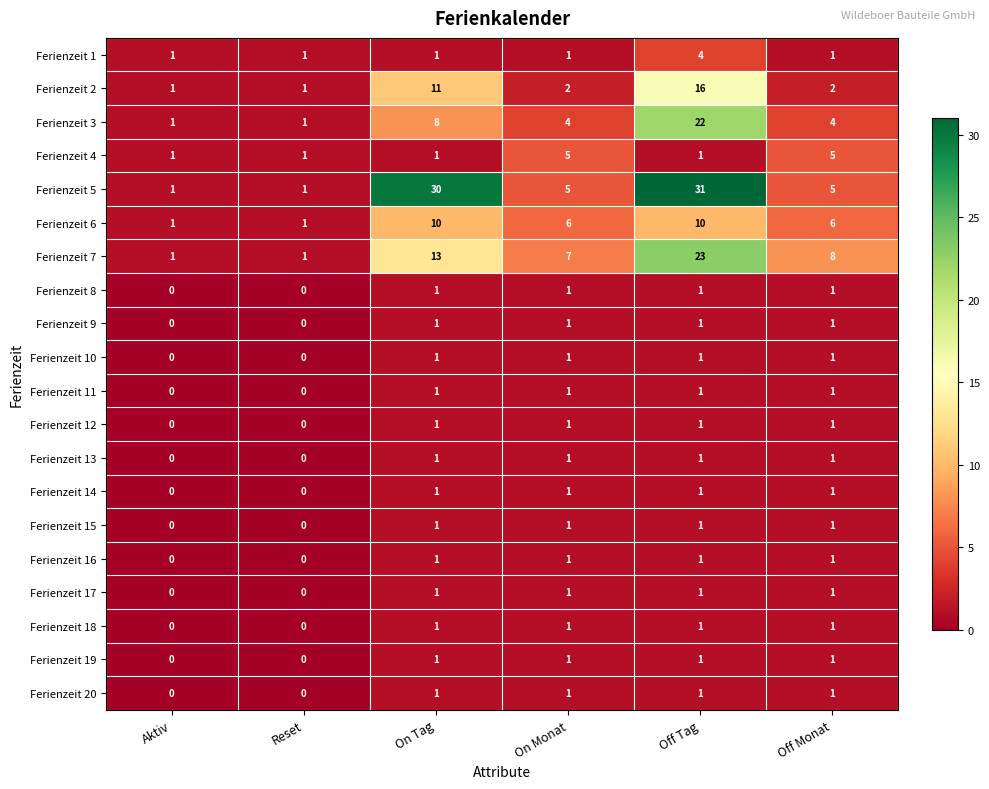

What is the maximum value for Ferienzeit 7?

23